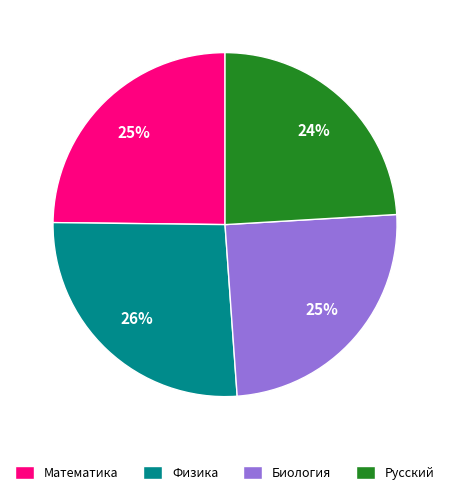

True or false: Биология accounts for 11% of the total.

False